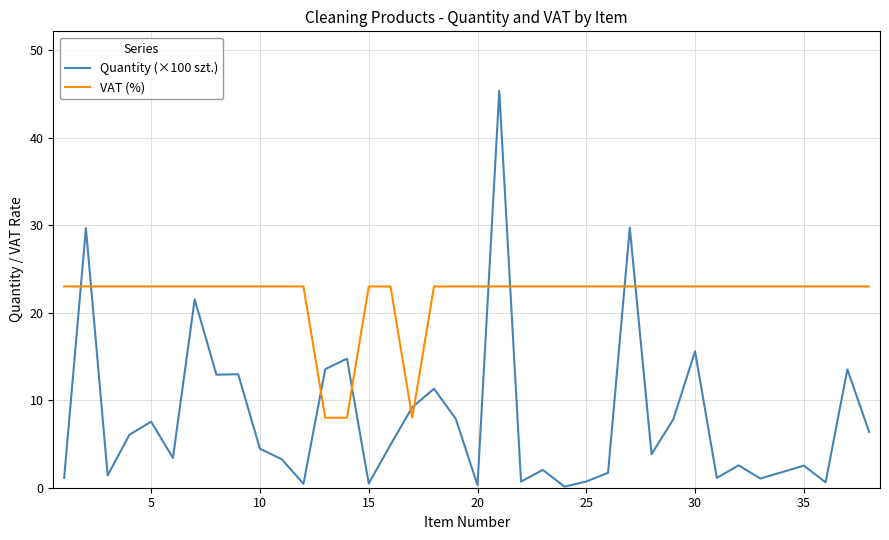

Does the chart display data point markers on the line(s)?

No